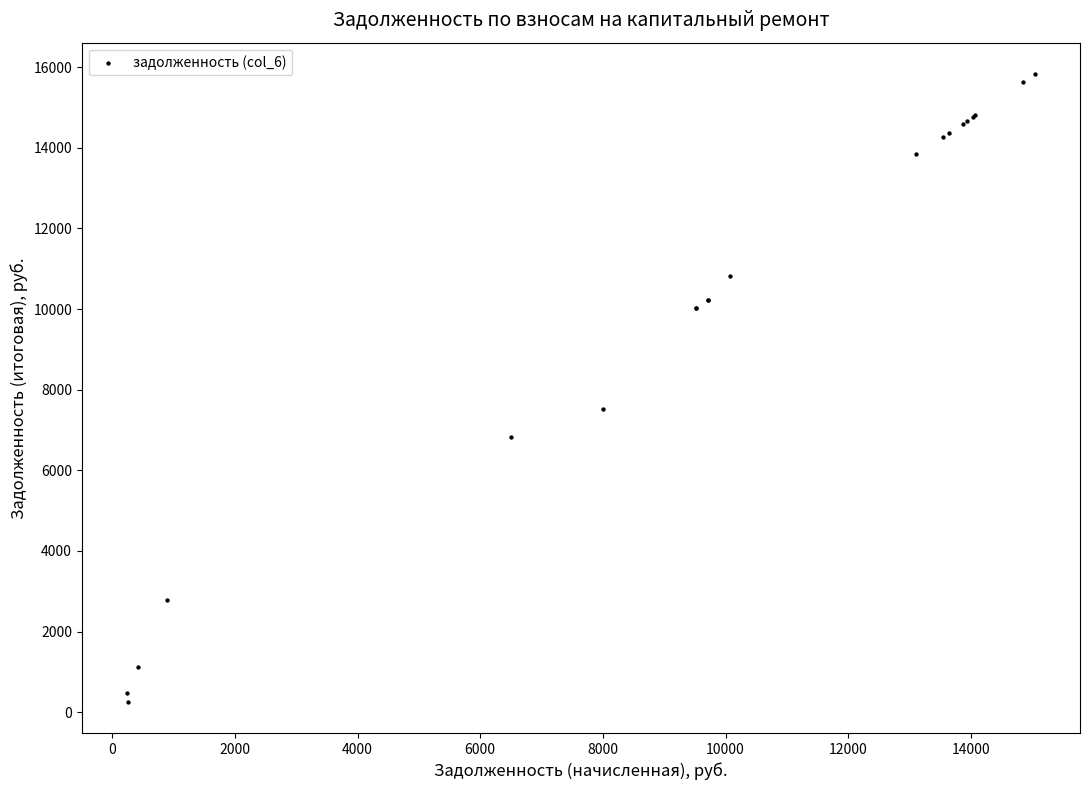

What Y value in the scatter plot is closest to 8044?

7531.6